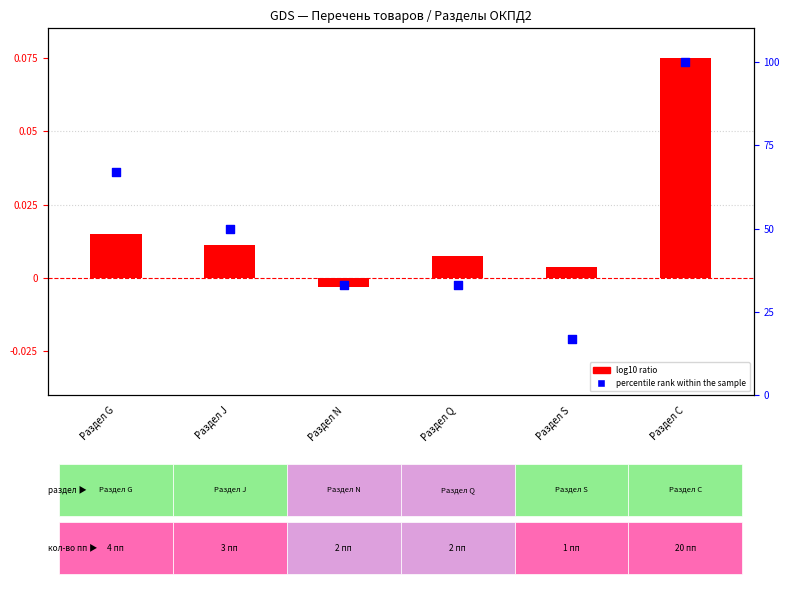

At which category is the sum across all series the highest?

Раздел С